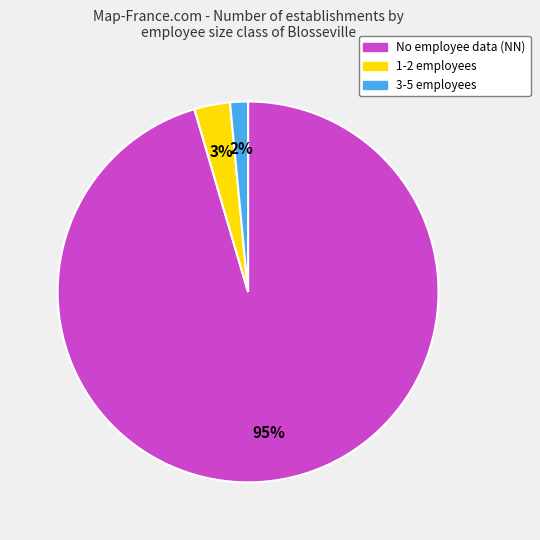

Is there any slice that represents more than half of the pie?

Yes